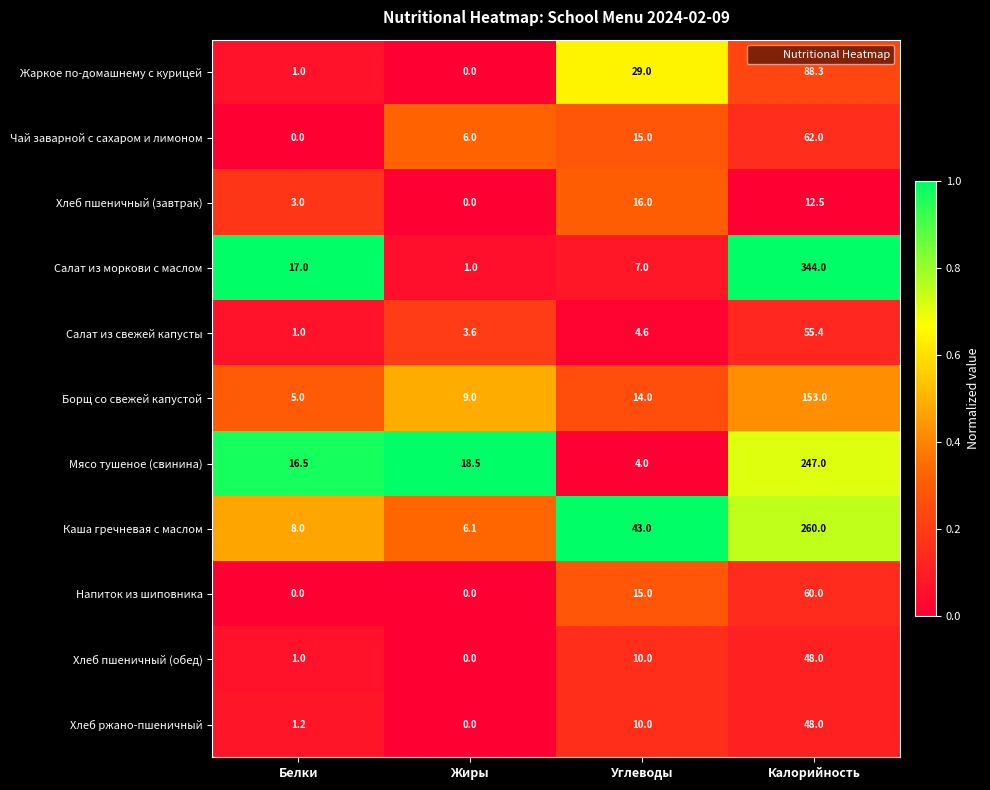

Is it true that Чай заварной с сахаром и лимоном equals 0.0 at Белки?

True